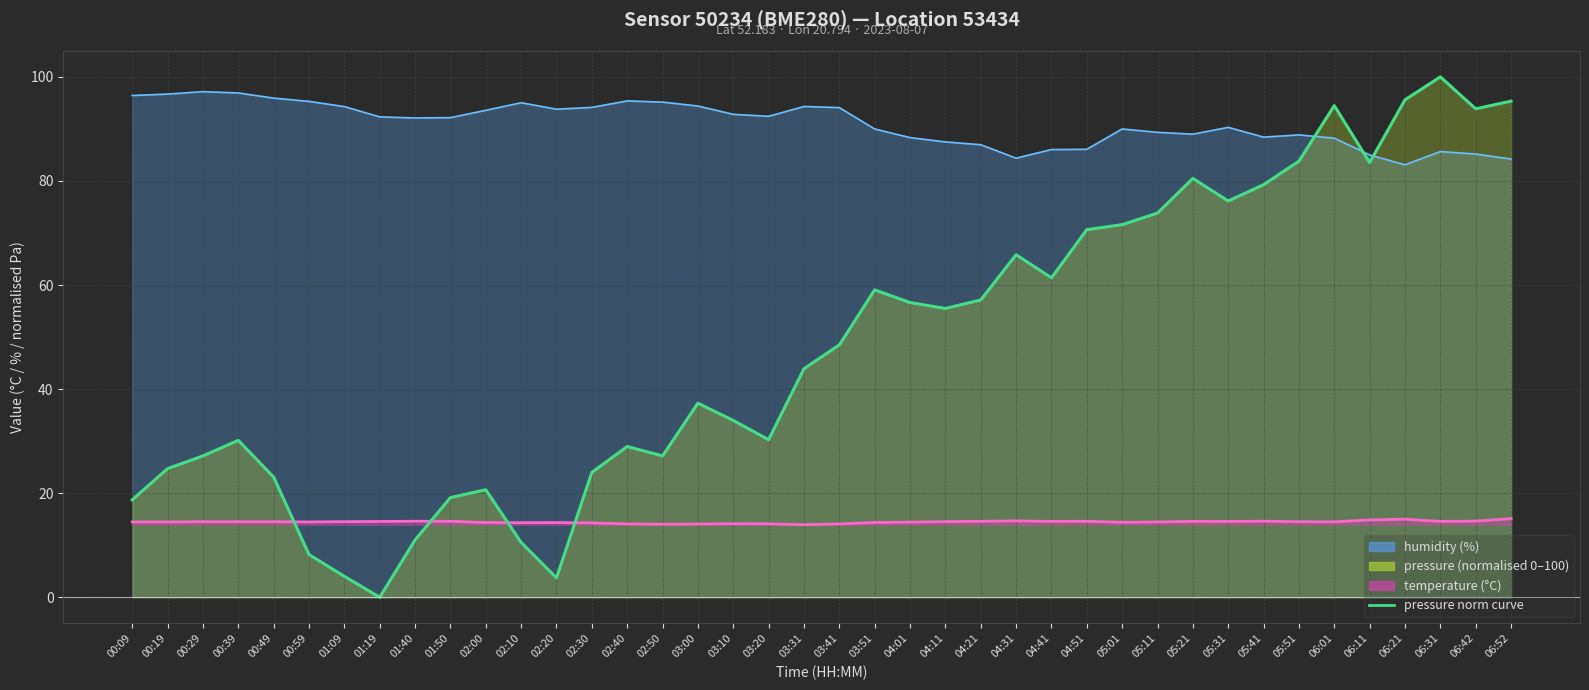

True or false: there are more than 2 points higher than both neighbors.

True